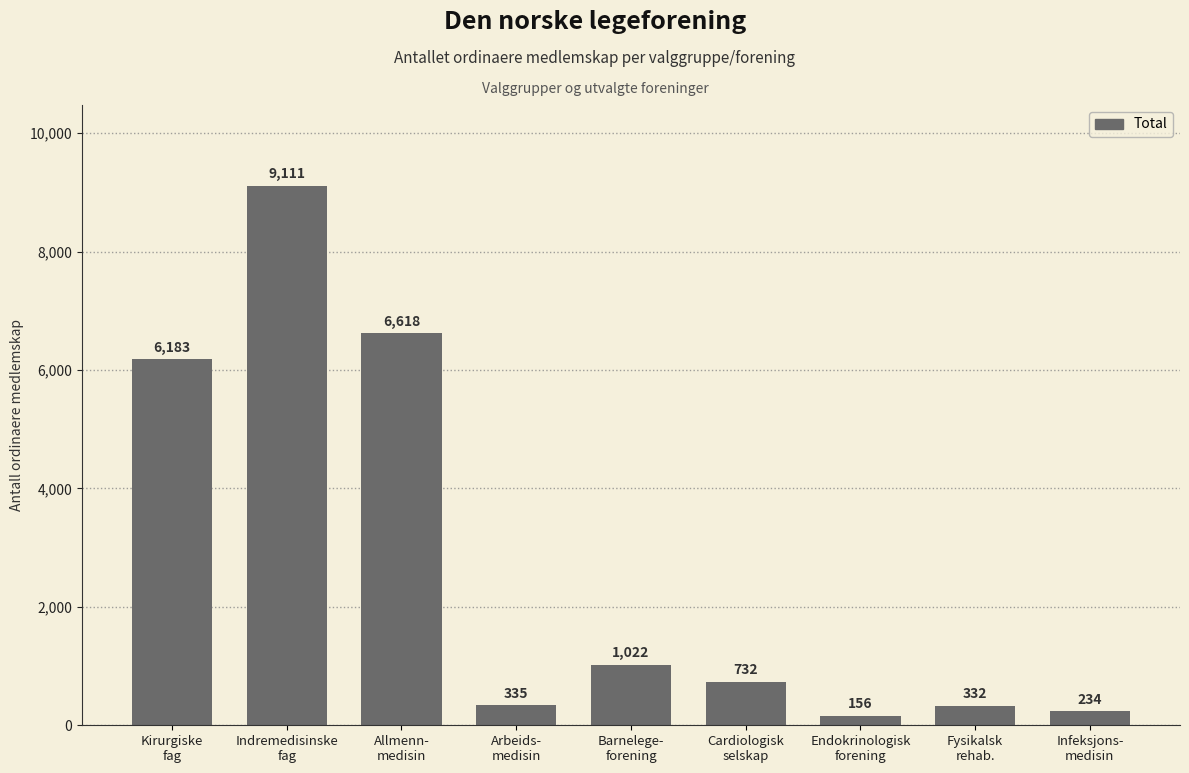

At which label is the value closest to 4633?

Kirurgiske
fag